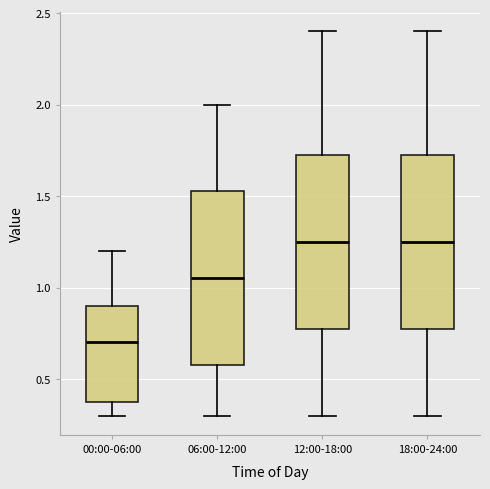

Reading left to right, read every box against the y-axis: the position of its median line, the range the box covers, and the ends of its whiskers. The values are not printed on the chart, so give them approximately, as read against the axis.

00:00-06:00: median 0.70, box 0.40 to 0.90, whiskers 0.30 to 1.20
06:00-12:00: median 1.05, box 0.60 to 1.55, whiskers 0.30 to 2.00
12:00-18:00: median 1.25, box 0.80 to 1.75, whiskers 0.30 to 2.40
18:00-24:00: median 1.25, box 0.80 to 1.75, whiskers 0.30 to 2.40